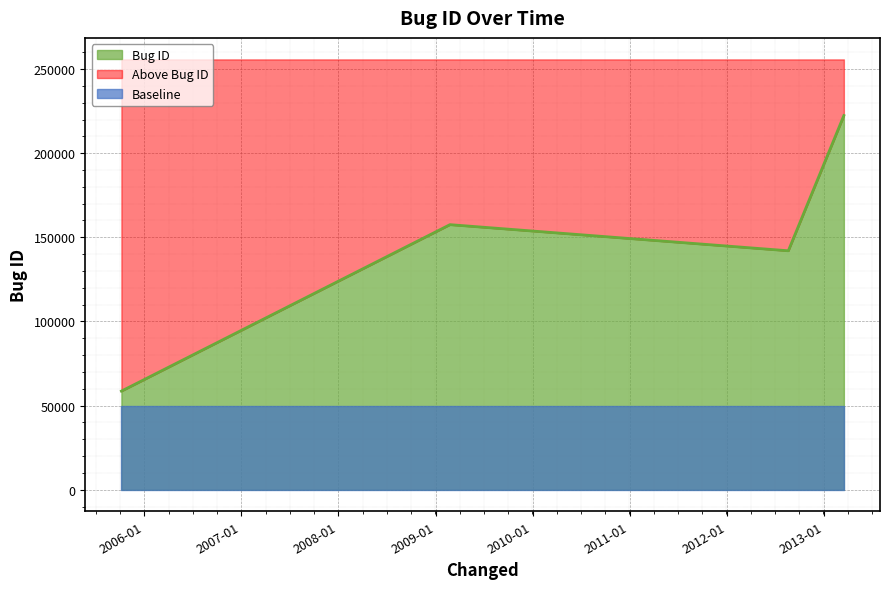

Approximately how many times larger is the value at 2009-02-24 compared to 2005-10-07?

2.7